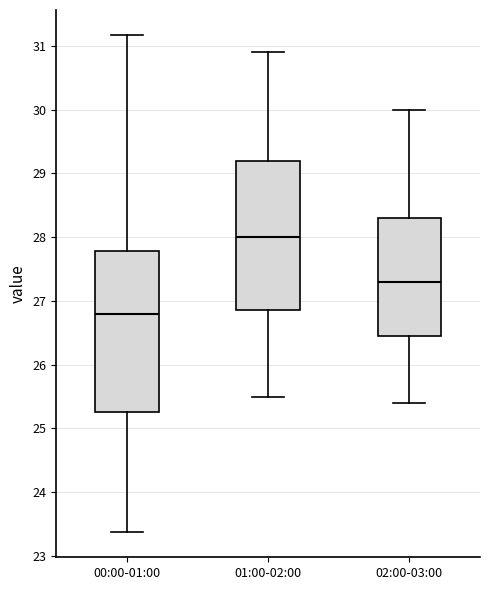

Reading left to right, read every box against the y-axis: the position of its median line, the range the box covers, and the ends of its whiskers. The values are not printed on the chart, so give them approximately, as read against the axis.

00:00-01:00: median 26.8, box 25.3 to 27.8, whiskers 23.4 to 31.2
01:00-02:00: median 28.0, box 26.9 to 29.2, whiskers 25.5 to 30.9
02:00-03:00: median 27.3, box 26.5 to 28.3, whiskers 25.4 to 30.0